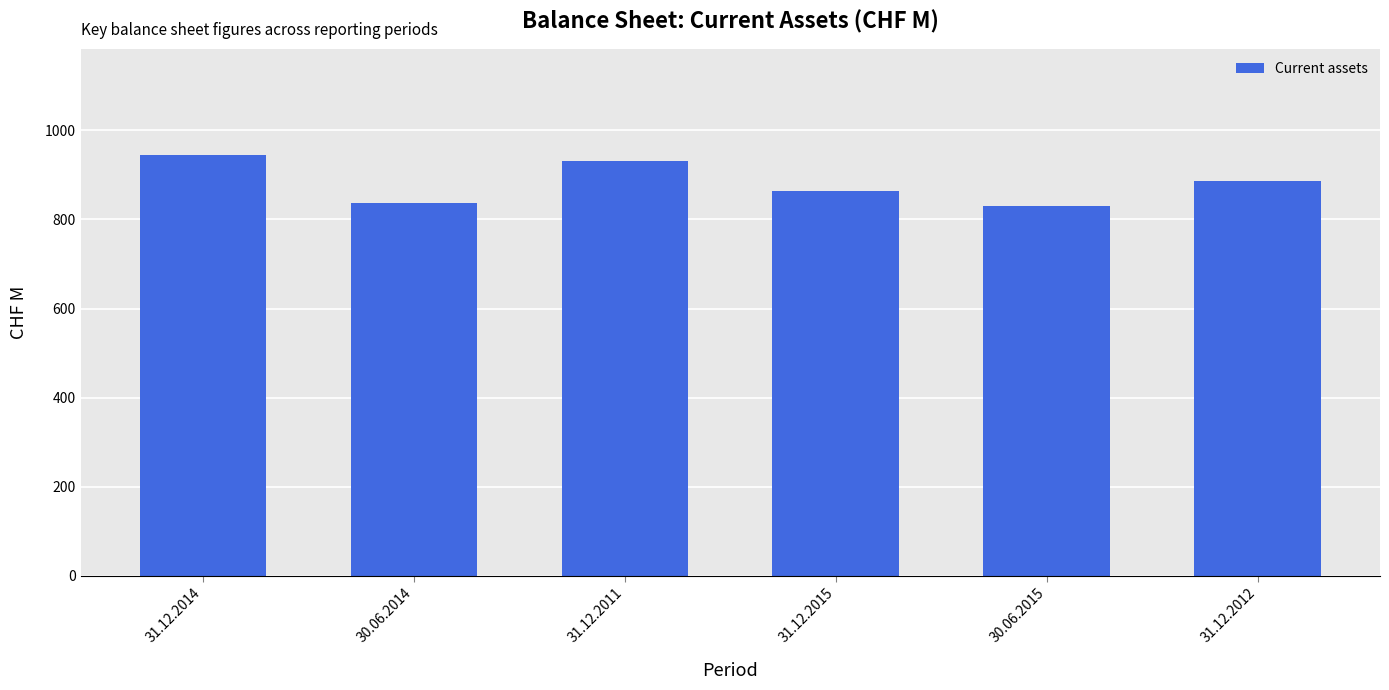

What is the average value?

882.4